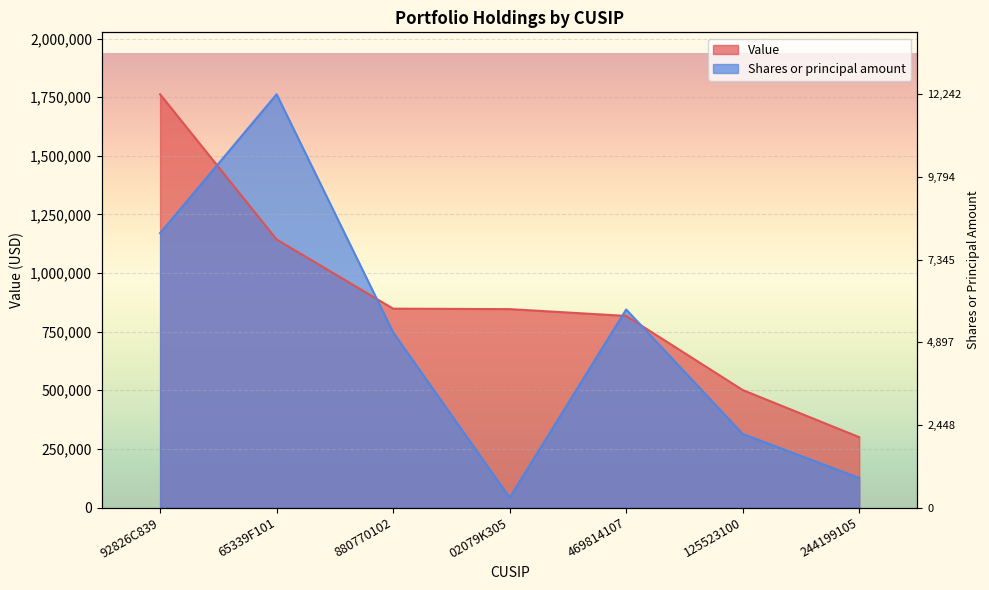

How many values in the Shares or principal amount series are below 746712?

3